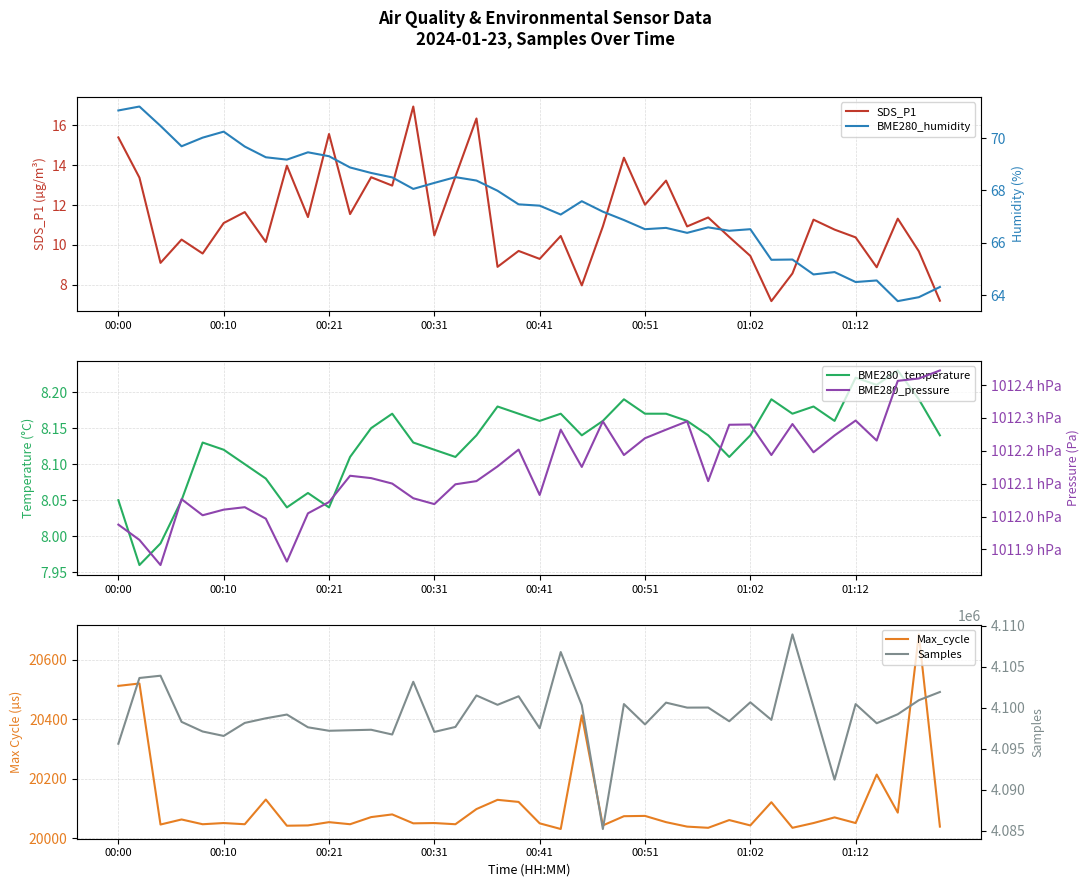

Which series has the widest spread of values?

Samples